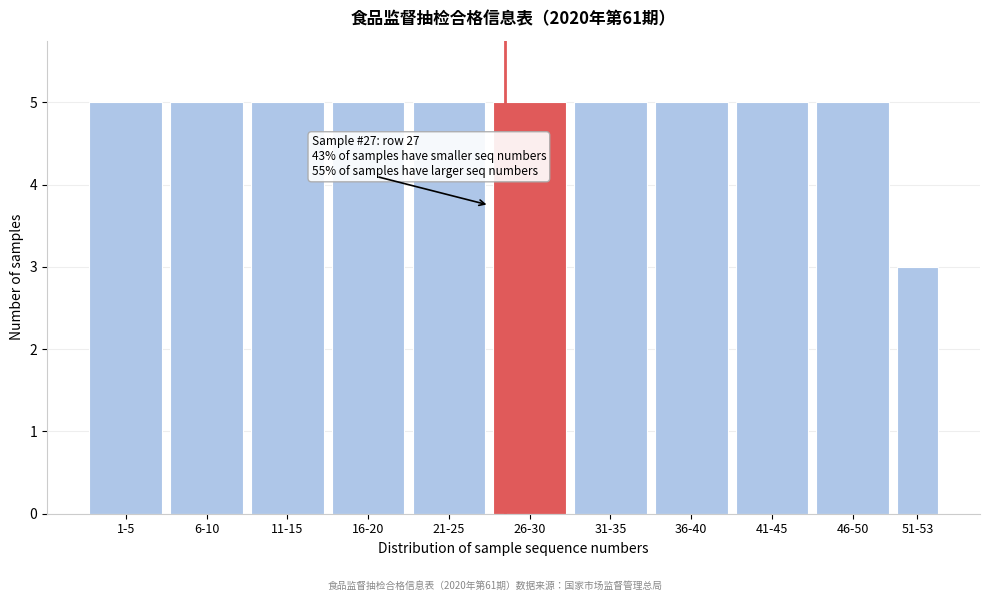

Reading left to right, transcribe all the data shown in this chart.

5	5	5	5	5	5	5	5	5	5	3